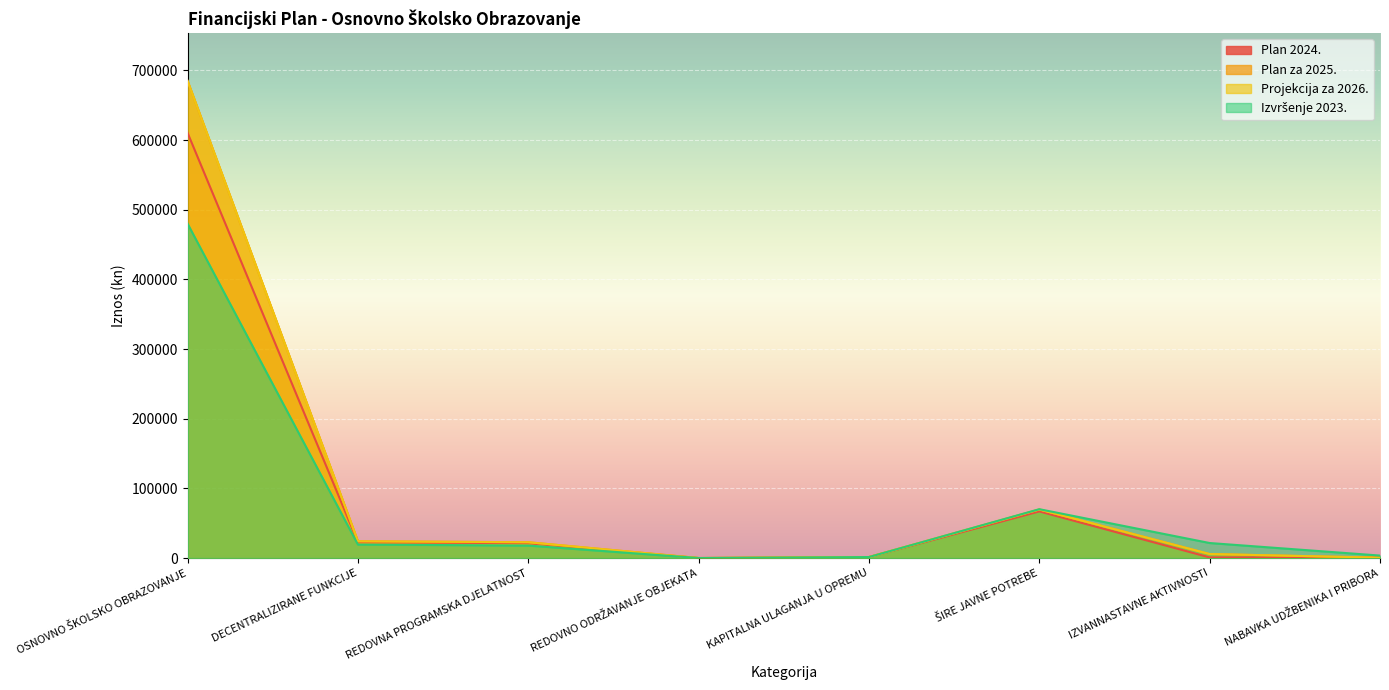

What is the spread (max minus min) of values at REDOVNA PROGRAMSKA DJELATNOST?

4751.0